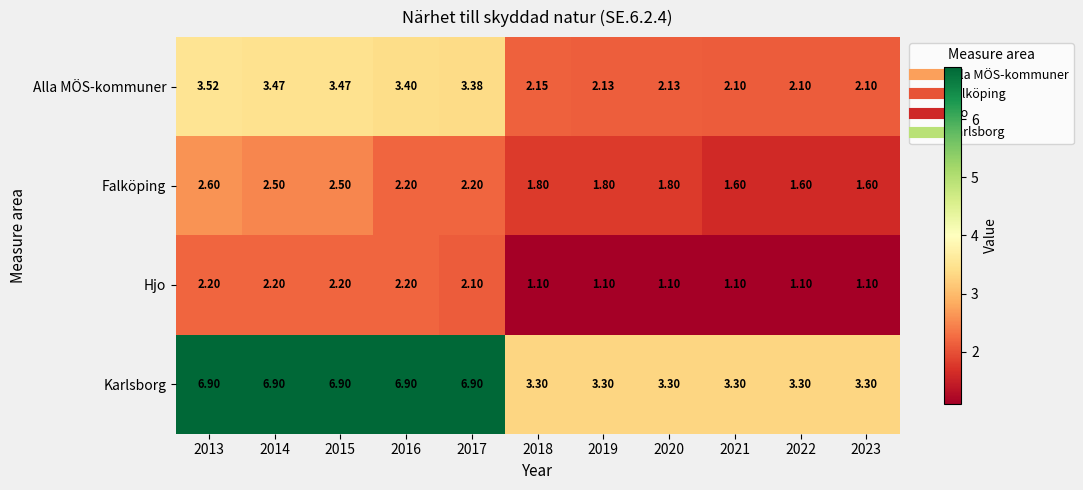

Which series has the widest spread of values?

Karlsborg